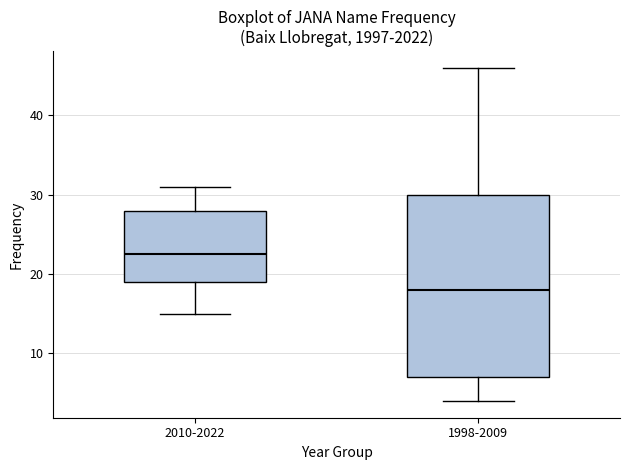

Where does the upper whisker of the box for 2010-2022 end on the y-axis? The values are not printed on the chart, so give them approximately, as read against the axis.

31